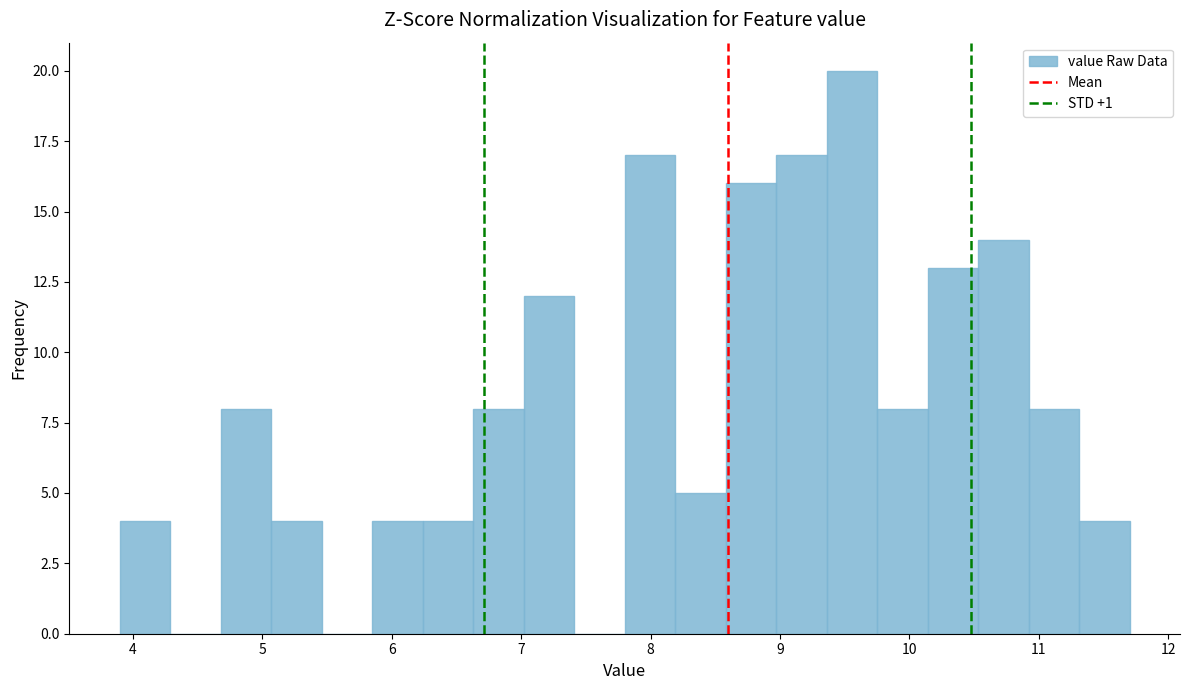

Read against the x-axis, roughly where is the centre of the tallest bar?

9.6